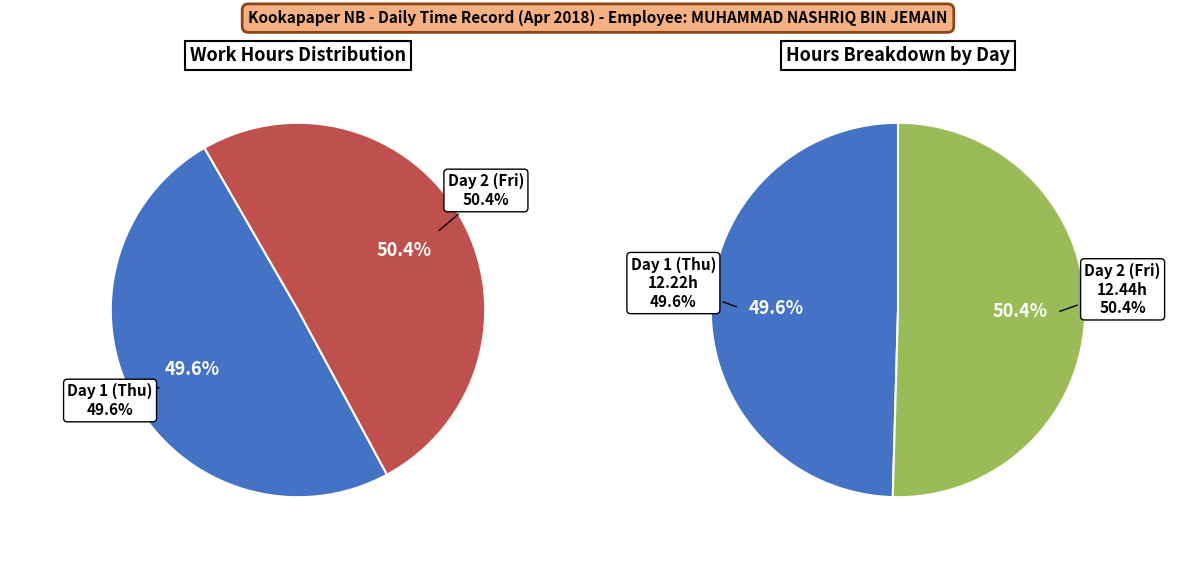

Which slice is the largest?

Day 2 (Fri)